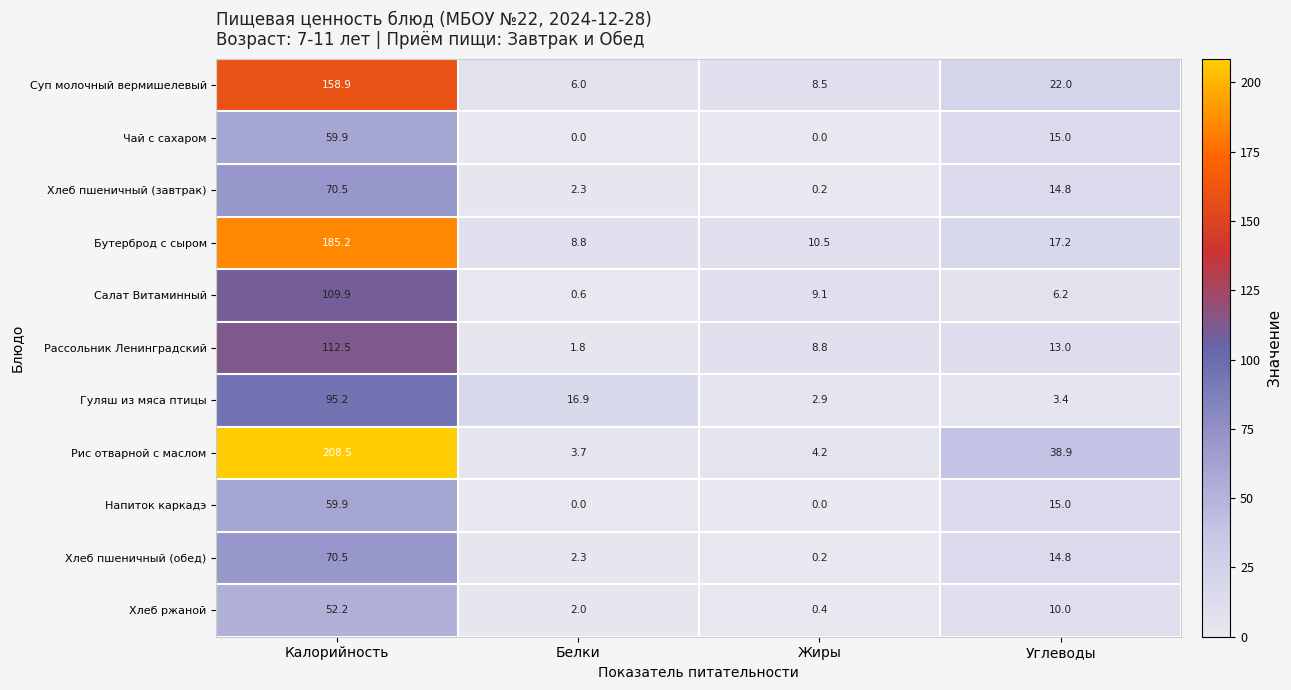

Read the Бутерброд с сыром value at Белки.

8.8